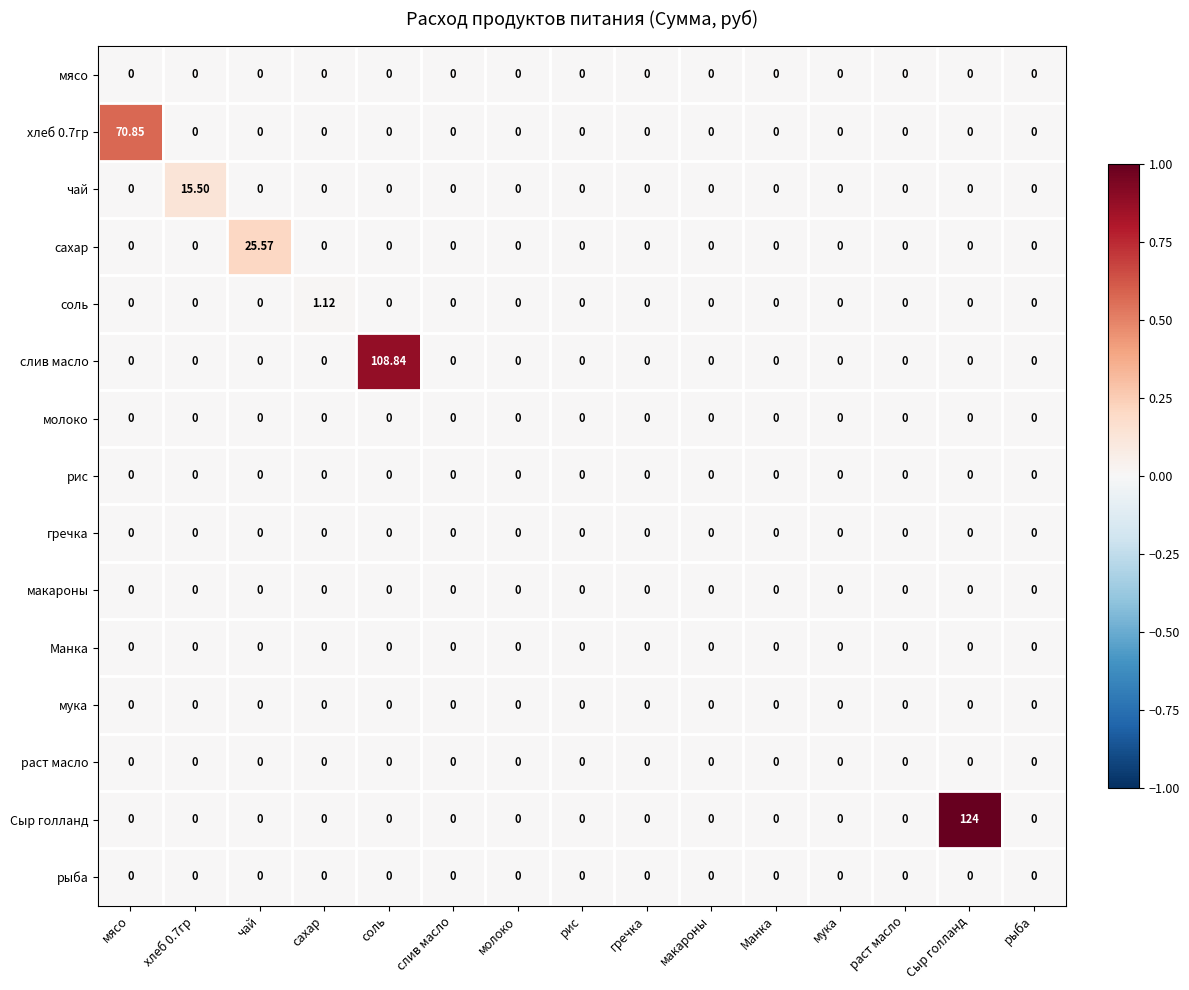

Between рис and Сыр голланд, which series saw the biggest shift?

Сыр голланд